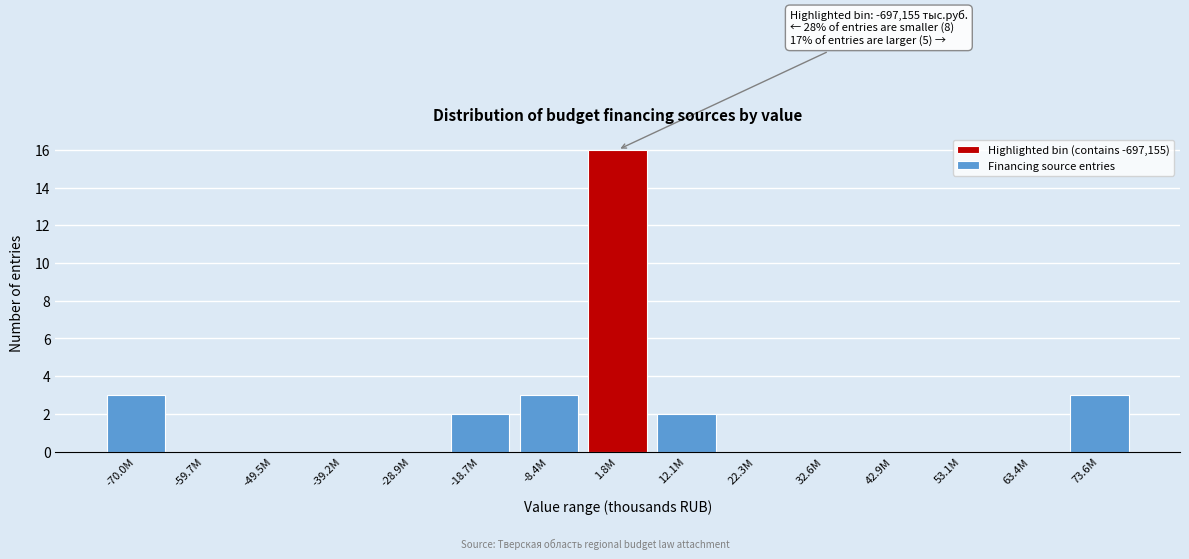

Reading right to left, extract all data points from this chart.

73.6M=3	63.4M=0	53.1M=0	42.9M=0	32.6M=0	22.3M=0	12.1M=2	1.8M=16	-8.4M=3	-18.7M=2	-28.9M=0	-39.2M=0	-49.5M=0	-59.7M=0	-70.0M=3